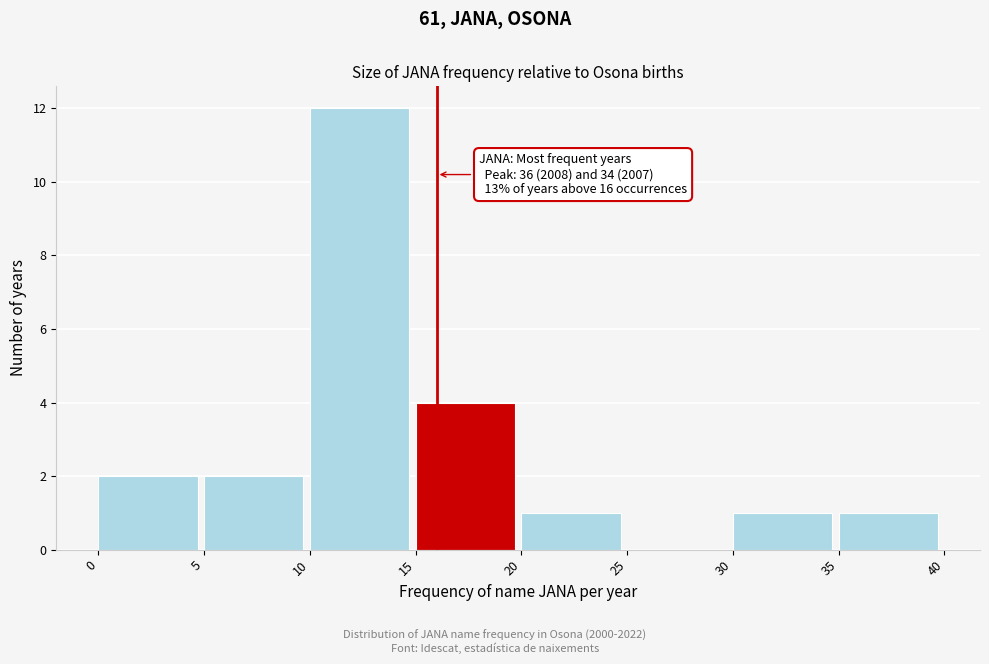

Which range on the x-axis has the tallest bar?

10 to 15